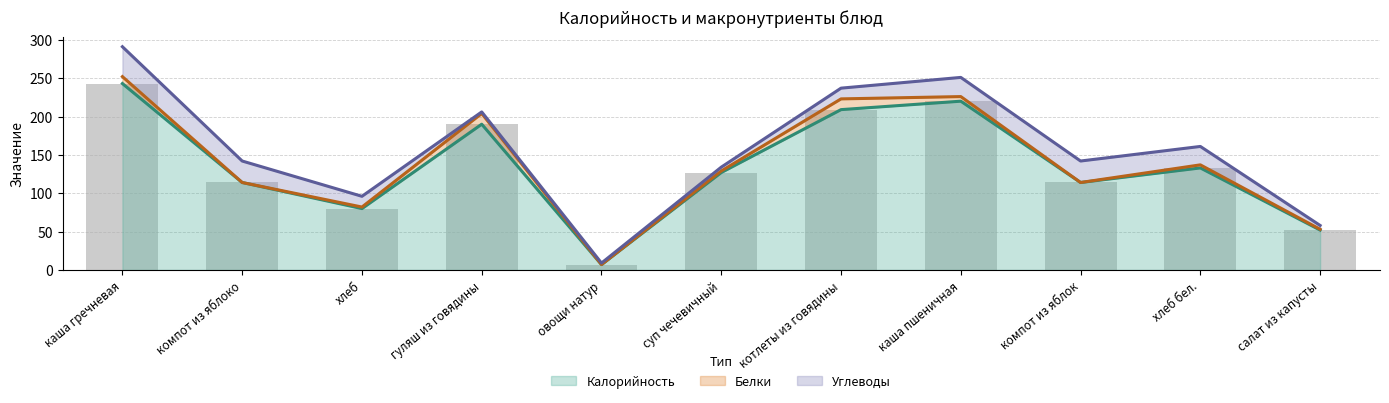

What is the difference between the second highest and second lowest values in the Углеводы series?

26